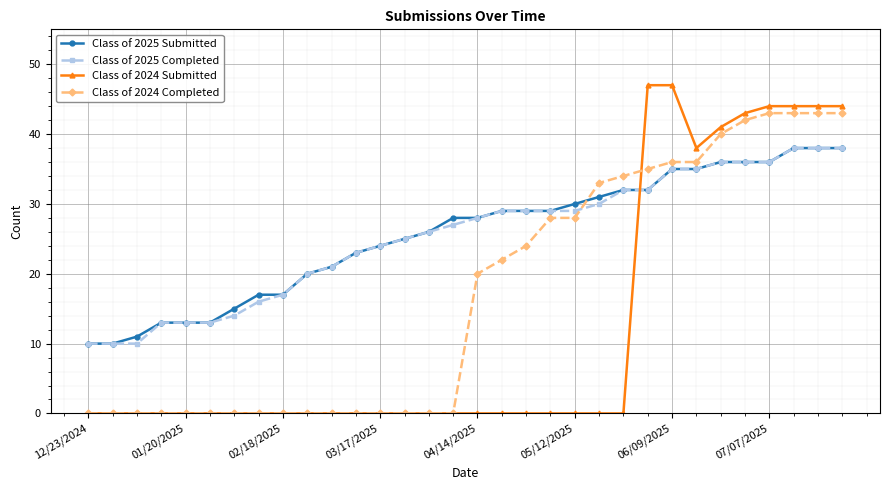

At how many categories does at least one series exceed 2?

32